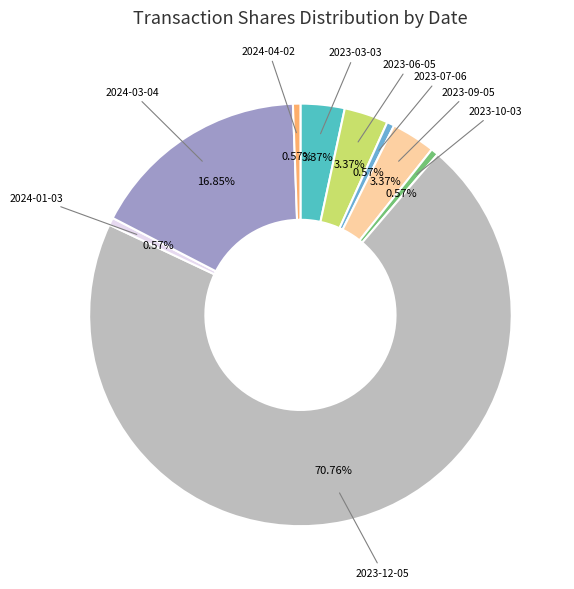

Which category accounts for the majority?

2023-12-05